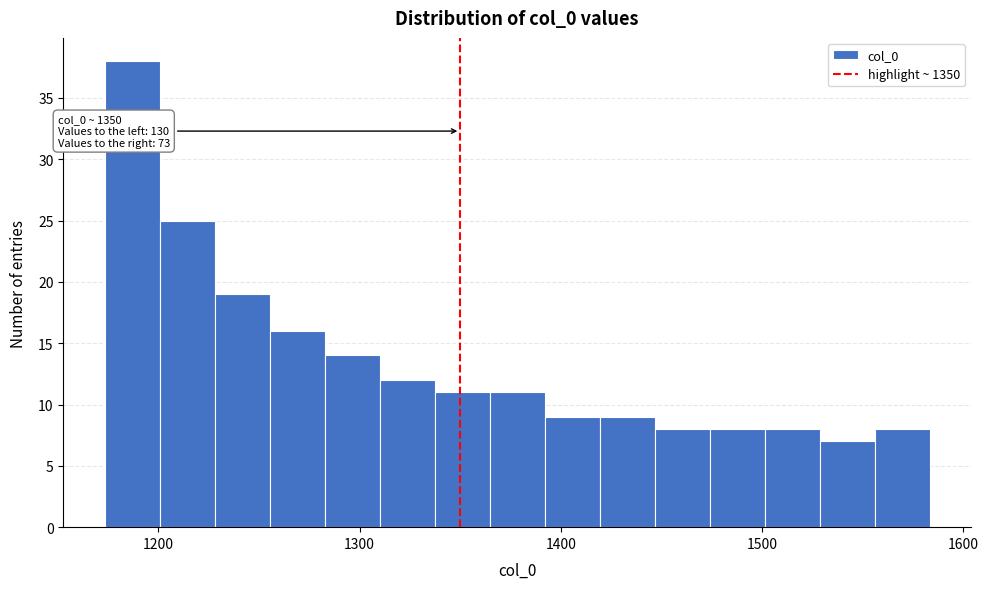

Read against the x-axis, roughly where is the centre of the tallest bar?

1190